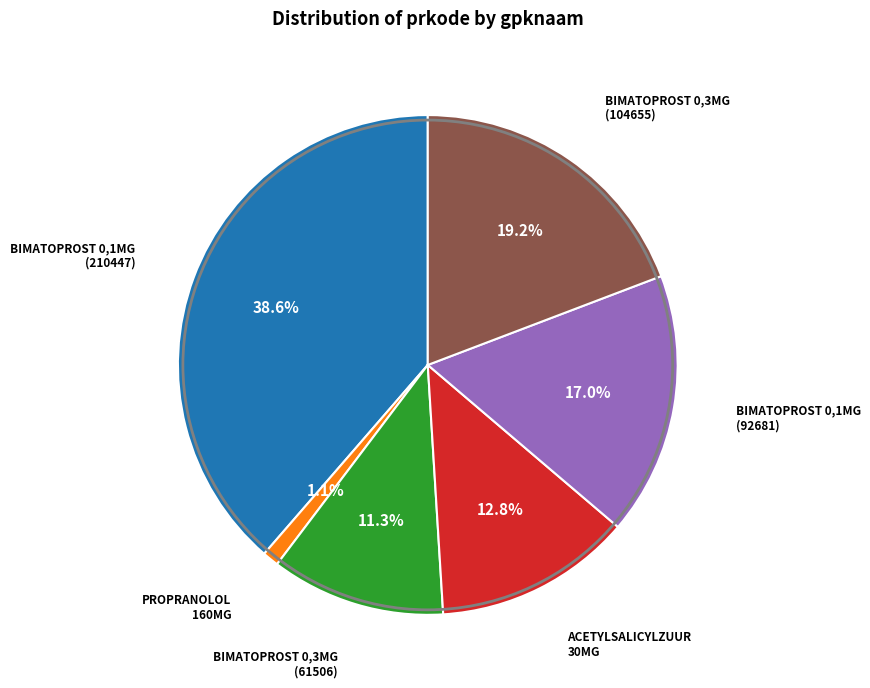

How many segments does this pie chart have?

6